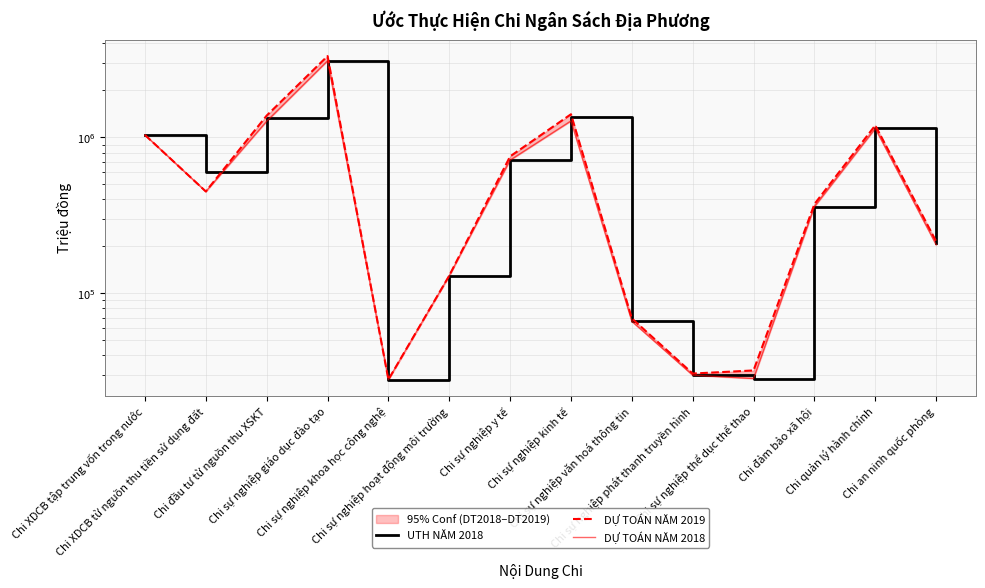

Is the value of DỰ TOÁN NĂM 2018 at Chi sự nghiệp giáo dục đào tạo greater than the value of UTH NĂM 2018 at Chi XDCB tập trung vốn trong nước?

Yes